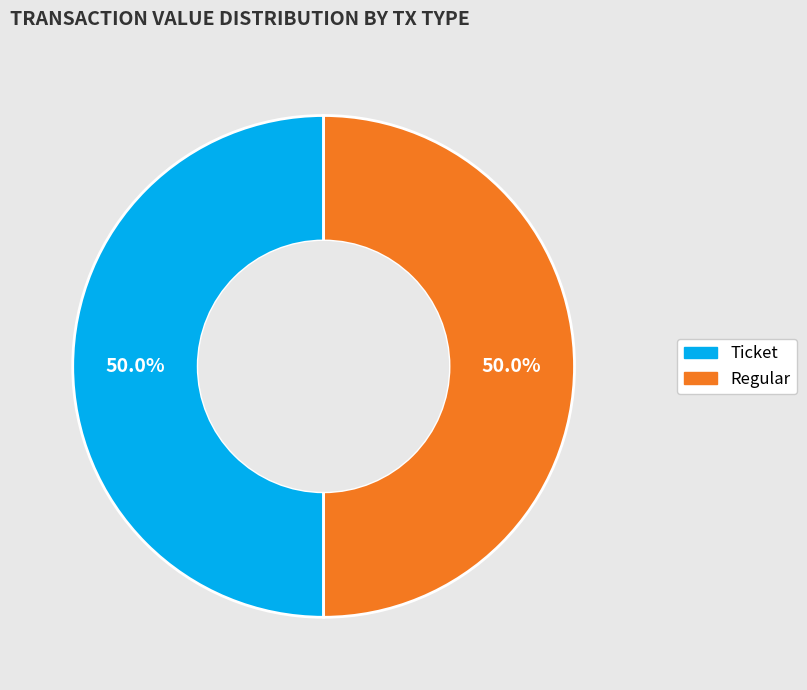

Combined, what portion of the pie is Ticket and Regular?

100.0%